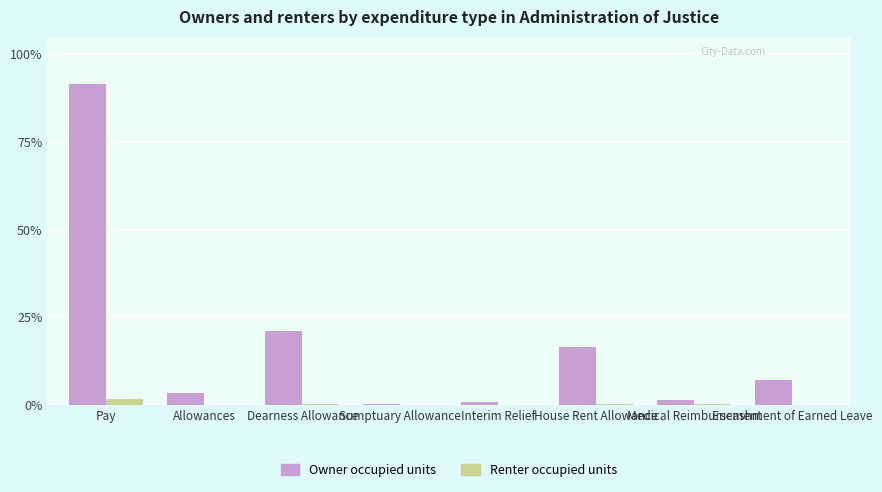

Reading right to left, extract all data points from this chart.

Owner occupied units: 1482893	298362	3486359	174499	33500	4425521	730891	19207837
Renter occupied units: 0	30878	67436	0	0	37729	7912	367634